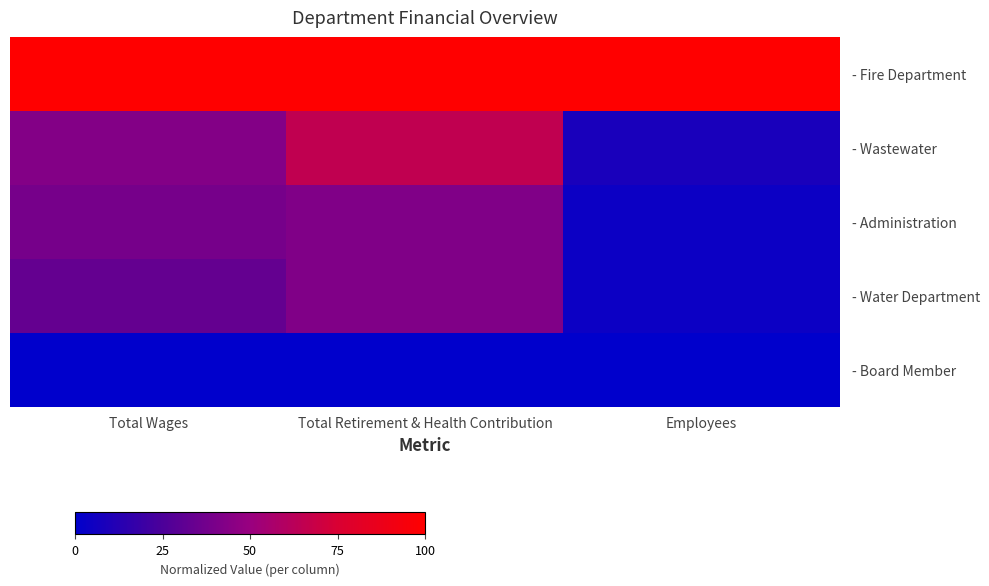

List the series in order of their peak value, highest first.

- Fire Department, - Wastewater, - Administration, - Water Department, - Board Member